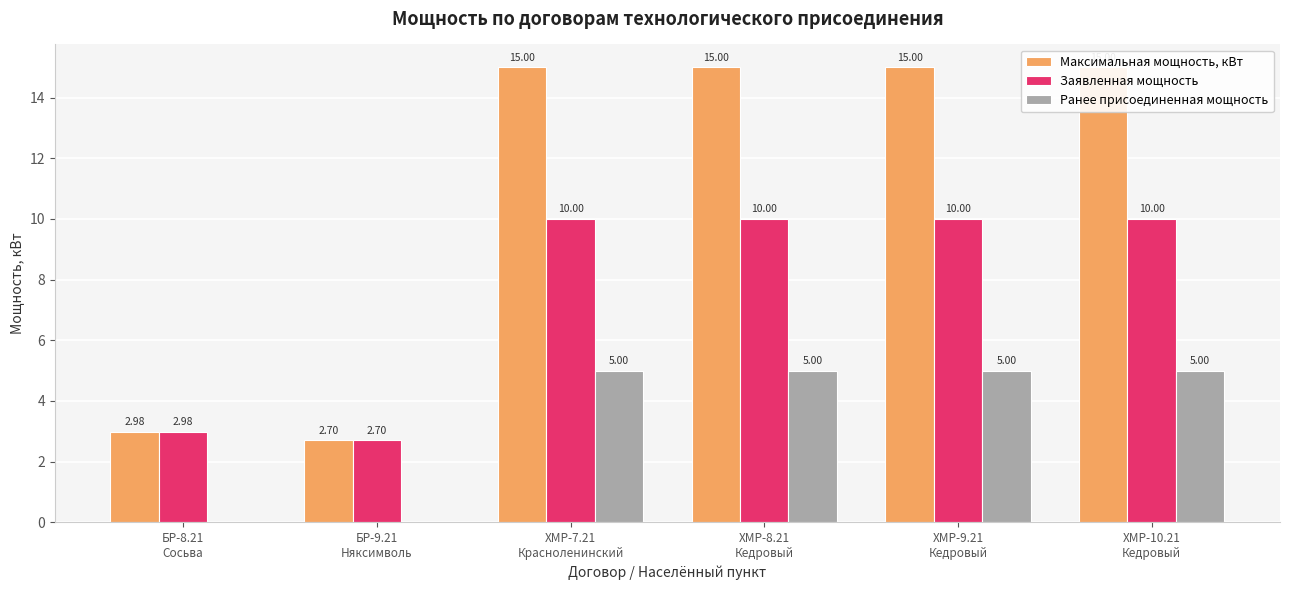

At which category is the sum across all series the highest?

ХМР-7.21
Красноленинский